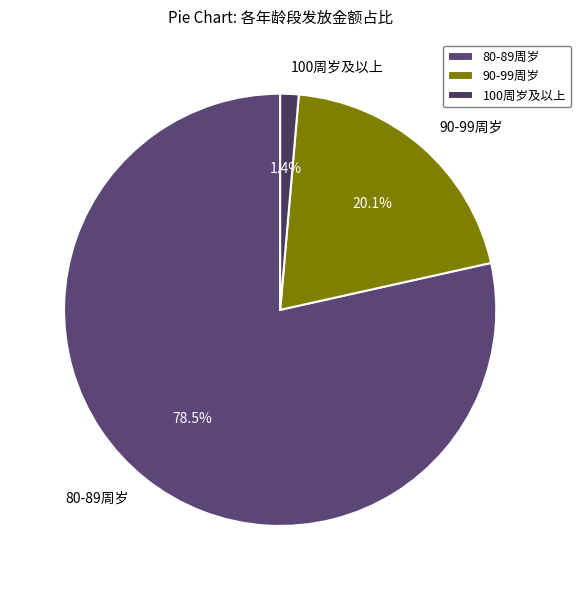

Which has a higher value, 90-99周岁 or 100周岁及以上?

90-99周岁